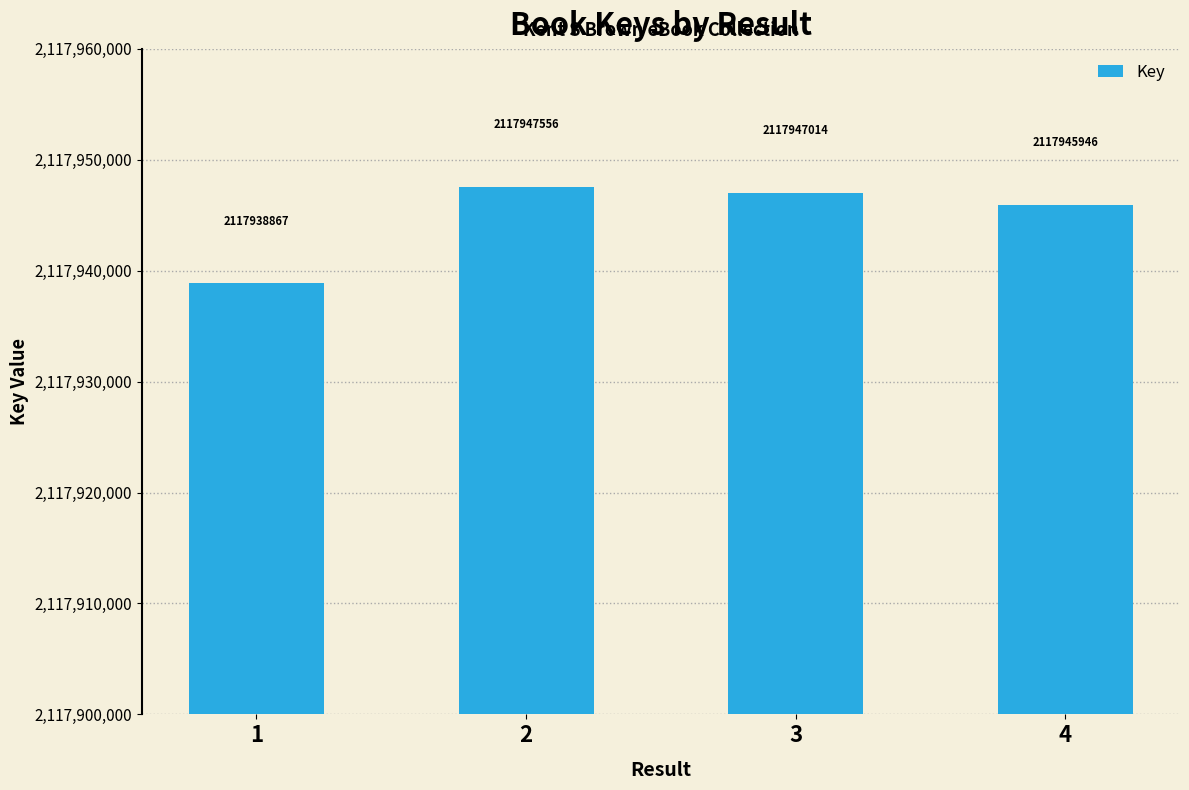

Which has a higher value, 3 or 2?

2